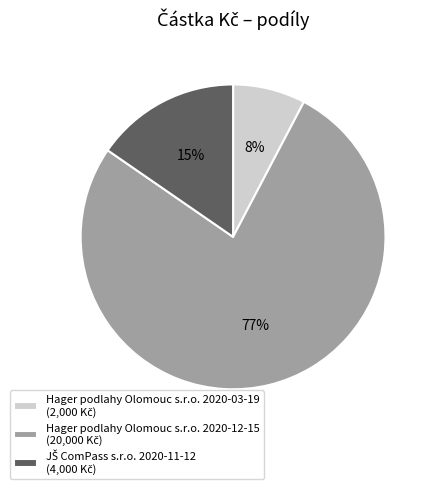

Does any single category account for the majority?

Yes